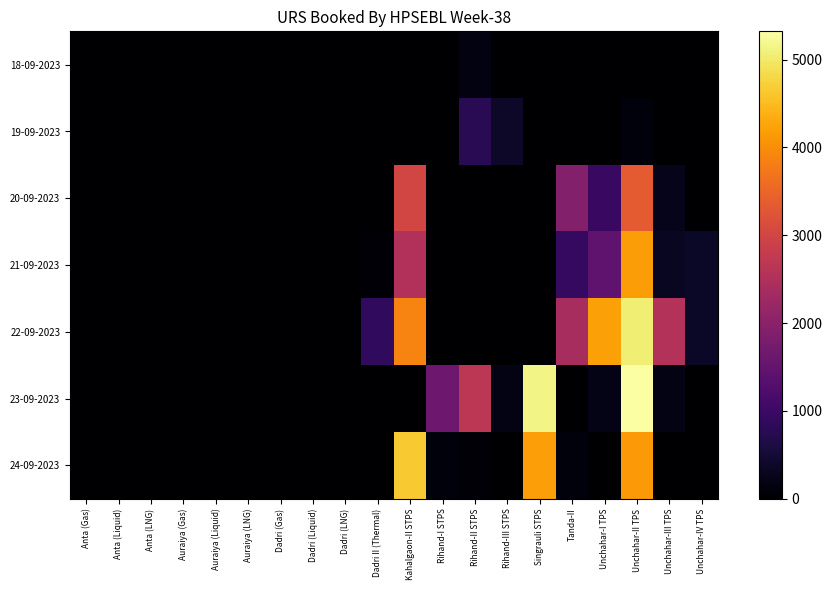

Reading left to right, what are all the values shown in this chart?

18-09-2023: Anta (Gas)=0.0	Anta (Liquid)=0.0	Anta (LNG)=0.0	Auraiya (Gas)=0.0	Auraiya (Liquid)=0.0	Auraiya (LNG)=0.0	Dadri (Gas)=0.0	Dadri (Liquid)=0.0	Dadri (LNG)=0.0	Dadri II (Thermal)=0.0	Kahalgaon-II STPS=0.0	Rihand-I STPS=0.0	Rihand-II STPS=163.1	Rihand-III STPS=0.0	Singrauli STPS=0.0	Tanda-II=0.0	Unchahar-I TPS=0.0	Unchahar-II TPS=0.0	Unchahar-III TPS=0.0	Unchahar-IV TPS=0.0
19-09-2023: Anta (Gas)=0.0	Anta (Liquid)=0.0	Anta (LNG)=0.0	Auraiya (Gas)=0.0	Auraiya (Liquid)=0.0	Auraiya (LNG)=0.0	Dadri (Gas)=0.0	Dadri (Liquid)=0.0	Dadri (LNG)=0.0	Dadri II (Thermal)=0.0	Kahalgaon-II STPS=0.0	Rihand-I STPS=0.0	Rihand-II STPS=776.0	Rihand-III STPS=381.8	Singrauli STPS=0.0	Tanda-II=0.0	Unchahar-I TPS=0.0	Unchahar-II TPS=115.2	Unchahar-III TPS=0.0	Unchahar-IV TPS=0.0
20-09-2023: Anta (Gas)=0.0	Anta (Liquid)=0.0	Anta (LNG)=0.0	Auraiya (Gas)=0.0	Auraiya (Liquid)=0.0	Auraiya (LNG)=0.0	Dadri (Gas)=0.0	Dadri (Liquid)=0.0	Dadri (LNG)=0.0	Dadri II (Thermal)=0.0	Kahalgaon-II STPS=2998.2	Rihand-I STPS=0.0	Rihand-II STPS=0.0	Rihand-III STPS=0.0	Singrauli STPS=0.0	Tanda-II=1923.5	Unchahar-I TPS=959.7	Unchahar-II TPS=3335.4	Unchahar-III TPS=251.2	Unchahar-IV TPS=0.0
21-09-2023: Anta (Gas)=0.0	Anta (Liquid)=0.0	Anta (LNG)=0.0	Auraiya (Gas)=0.0	Auraiya (Liquid)=0.0	Auraiya (LNG)=0.0	Dadri (Gas)=0.0	Dadri (Liquid)=0.0	Dadri (LNG)=0.0	Dadri II (Thermal)=67.2	Kahalgaon-II STPS=2529.1	Rihand-I STPS=0.0	Rihand-II STPS=0.0	Rihand-III STPS=0.0	Singrauli STPS=0.0	Tanda-II=902.5	Unchahar-I TPS=1457.8	Unchahar-II TPS=4167.8	Unchahar-III TPS=312.5	Unchahar-IV TPS=369.9
22-09-2023: Anta (Gas)=0.0	Anta (Liquid)=0.0	Anta (LNG)=0.0	Auraiya (Gas)=0.0	Auraiya (Liquid)=0.0	Auraiya (LNG)=0.0	Dadri (Gas)=0.0	Dadri (Liquid)=0.0	Dadri (LNG)=0.0	Dadri II (Thermal)=861.4	Kahalgaon-II STPS=3881.0	Rihand-I STPS=0.0	Rihand-II STPS=0.0	Rihand-III STPS=0.0	Singrauli STPS=0.0	Tanda-II=2391.6	Unchahar-I TPS=4210.3	Unchahar-II TPS=5052.3	Unchahar-III TPS=2547.8	Unchahar-IV TPS=370.7
23-09-2023: Anta (Gas)=0.0	Anta (Liquid)=0.0	Anta (LNG)=0.0	Auraiya (Gas)=0.0	Auraiya (Liquid)=0.0	Auraiya (LNG)=0.0	Dadri (Gas)=0.0	Dadri (Liquid)=0.0	Dadri (LNG)=0.0	Dadri II (Thermal)=0.0	Kahalgaon-II STPS=0.0	Rihand-I STPS=1623.6	Rihand-II STPS=2671.8	Rihand-III STPS=194.5	Singrauli STPS=5139.2	Tanda-II=19.1	Unchahar-I TPS=212.3	Unchahar-II TPS=5321.5	Unchahar-III TPS=189.6	Unchahar-IV TPS=0.0
24-09-2023: Anta (Gas)=0.0	Anta (Liquid)=0.0	Anta (LNG)=0.0	Auraiya (Gas)=0.0	Auraiya (Liquid)=0.0	Auraiya (LNG)=0.0	Dadri (Gas)=0.0	Dadri (Liquid)=0.0	Dadri (LNG)=0.0	Dadri II (Thermal)=0.0	Kahalgaon-II STPS=4655.9	Rihand-I STPS=114.5	Rihand-II STPS=79.8	Rihand-III STPS=0.0	Singrauli STPS=4199.0	Tanda-II=111.5	Unchahar-I TPS=0.0	Unchahar-II TPS=4130.8	Unchahar-III TPS=0.0	Unchahar-IV TPS=0.0